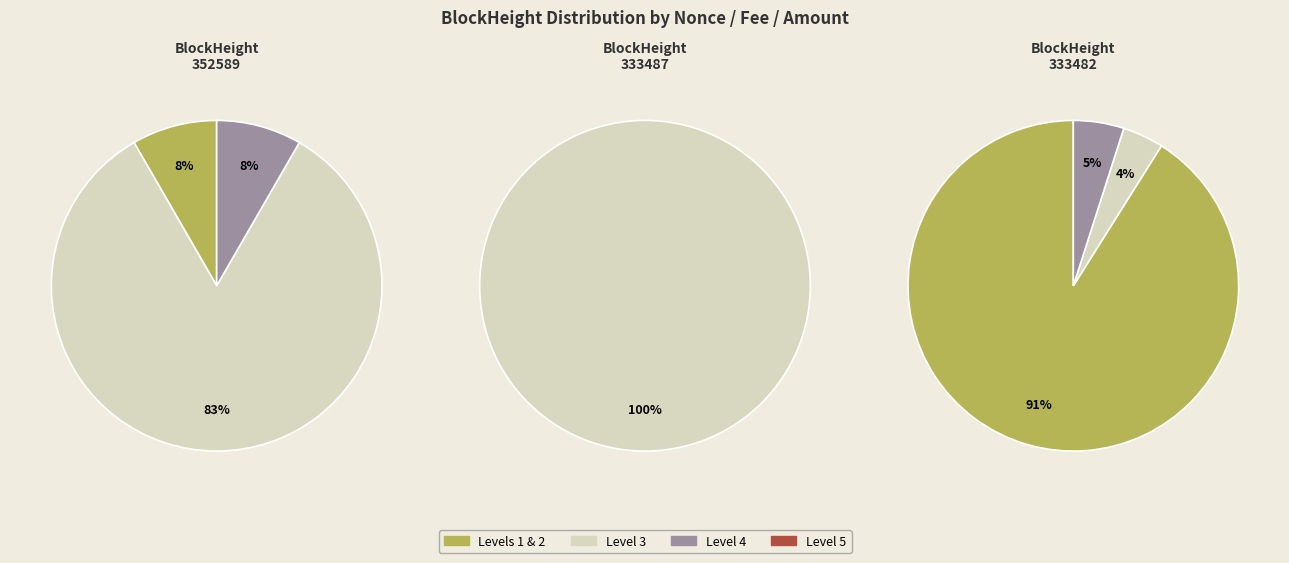

True or false: 352589 accounts for 14% of the total.

False